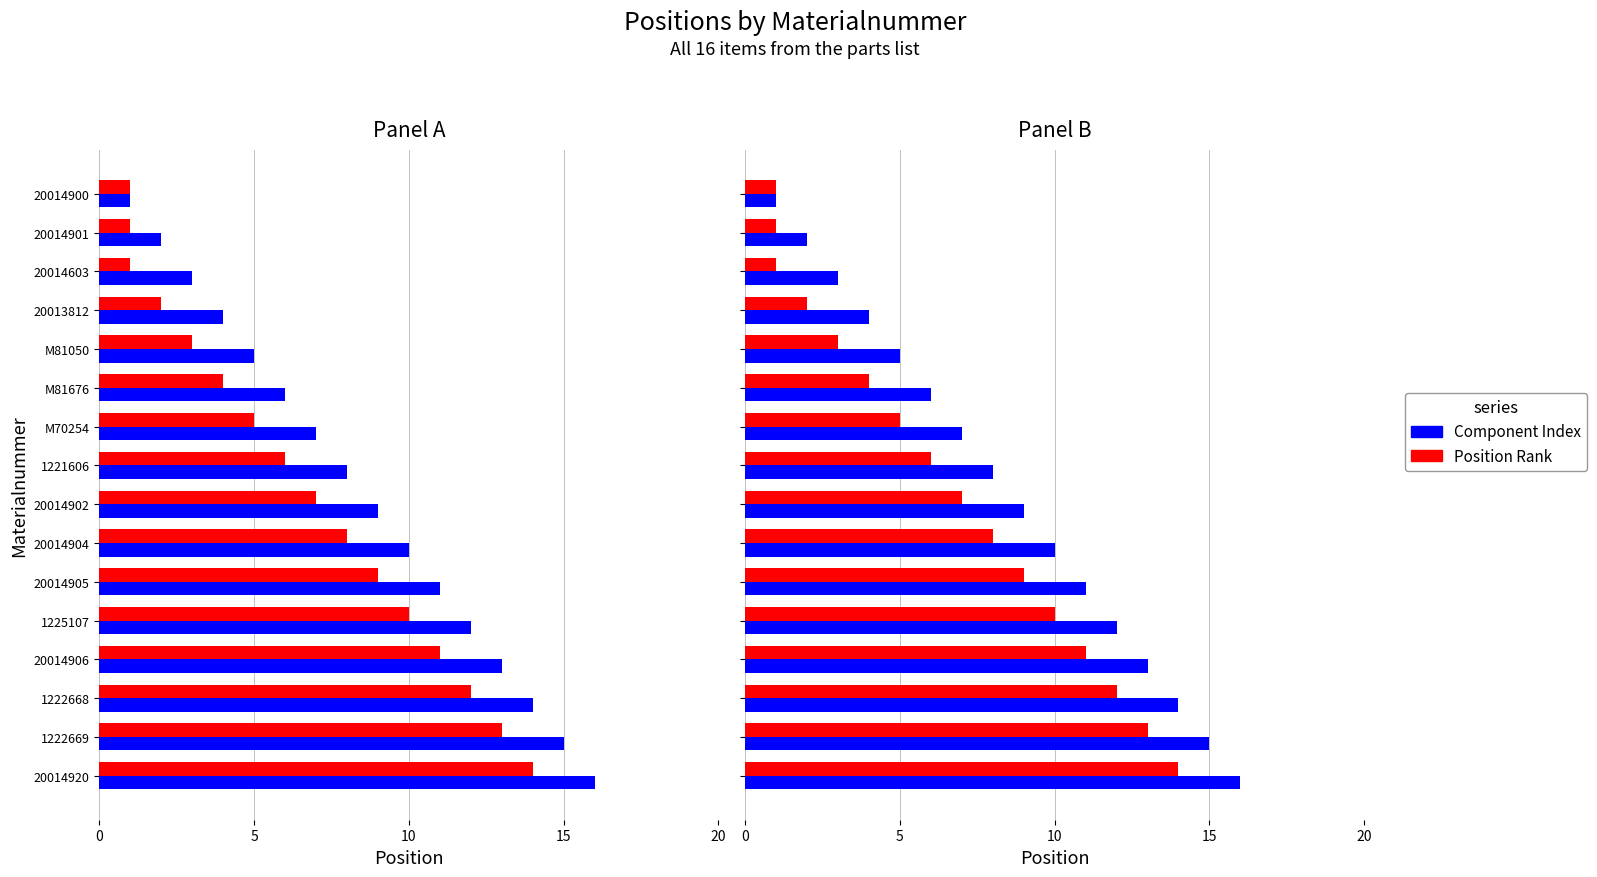

What is the smallest value displayed?

1